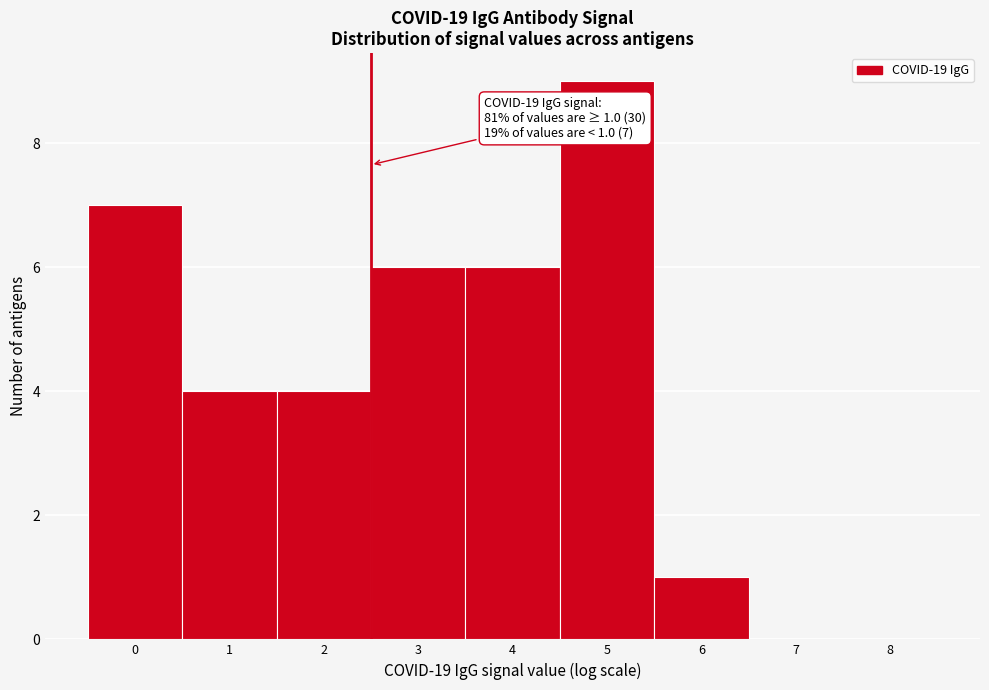

Reading left to right, what are all the values shown in this chart?

0=7	1=4	2=4	3=6	4=6	5=9	6=1	7=0	8=0